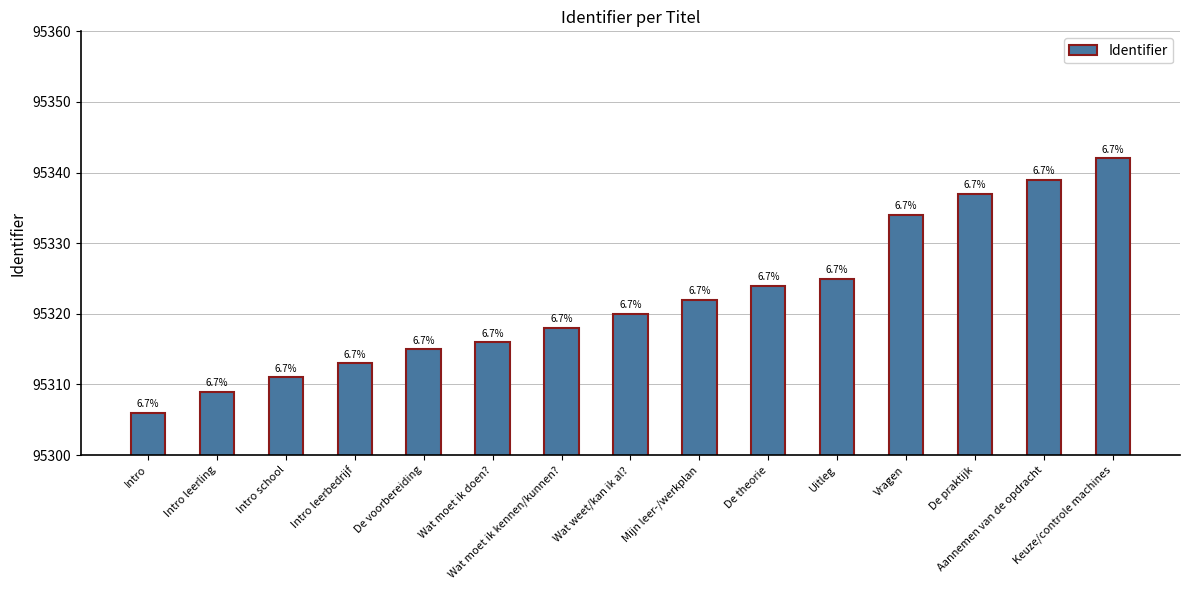

True or false: the data shows 95306 at Intro.

True